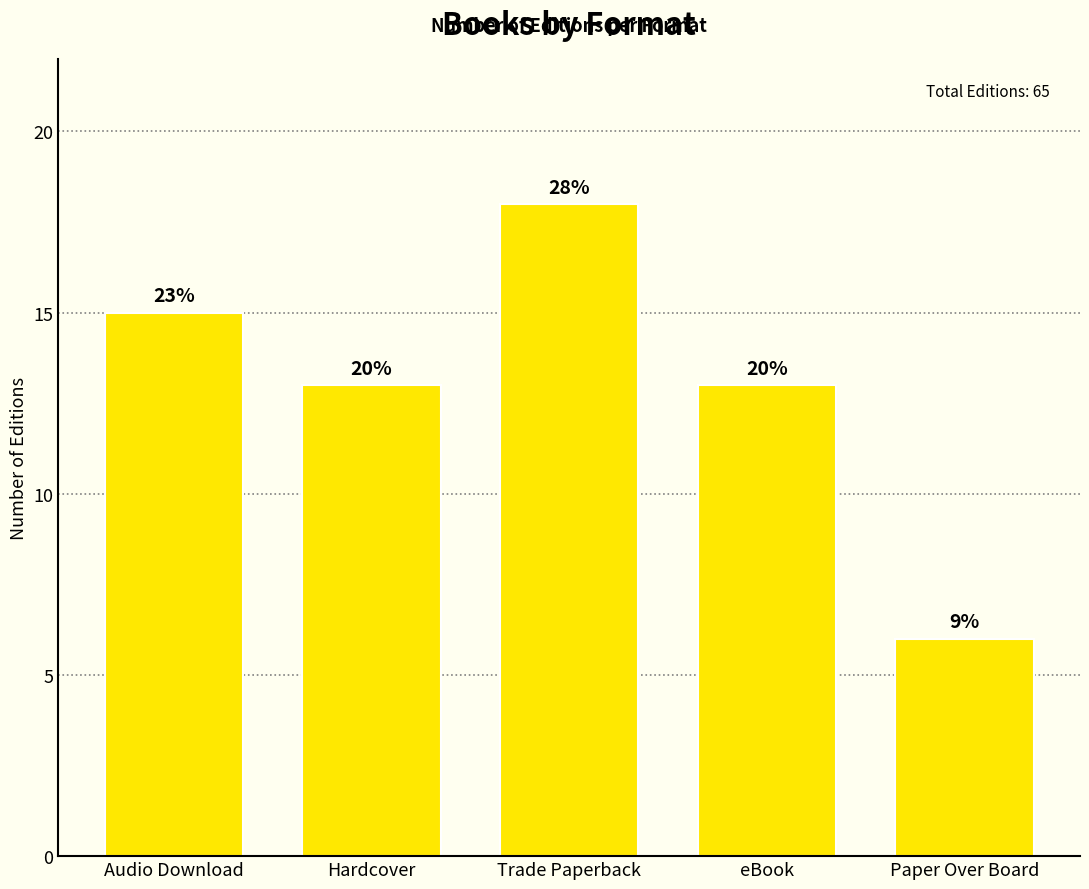

Are the bars horizontal?

No